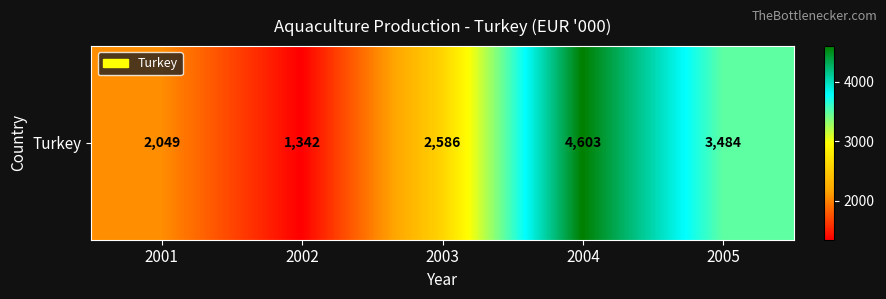

Is it true that the value at 2001 is 2049?

True